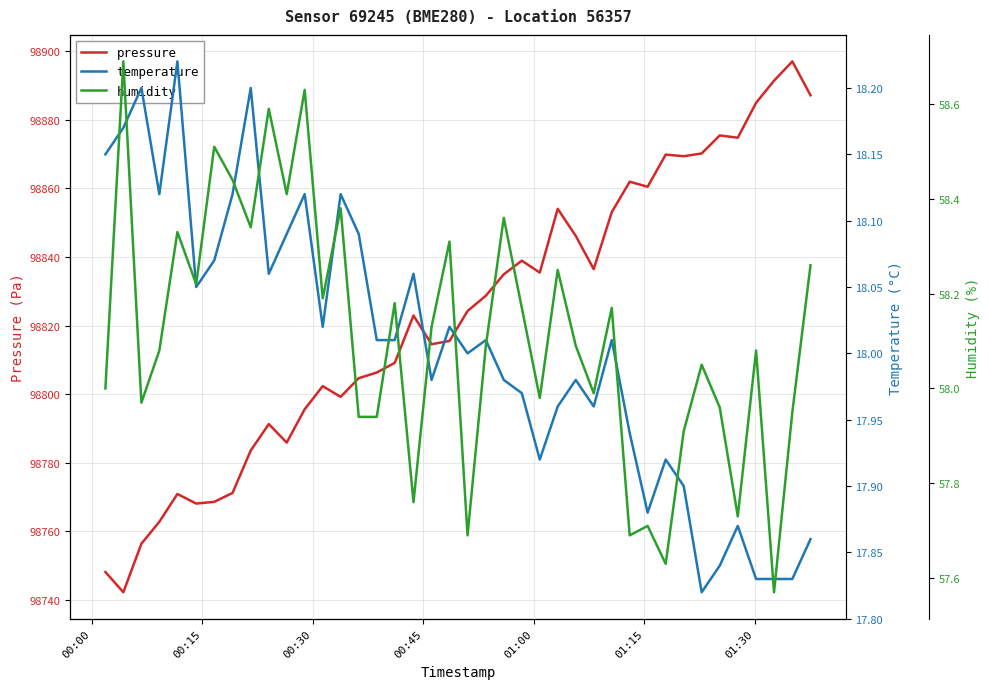

True or false: pressure and temperature cross at least once.

False